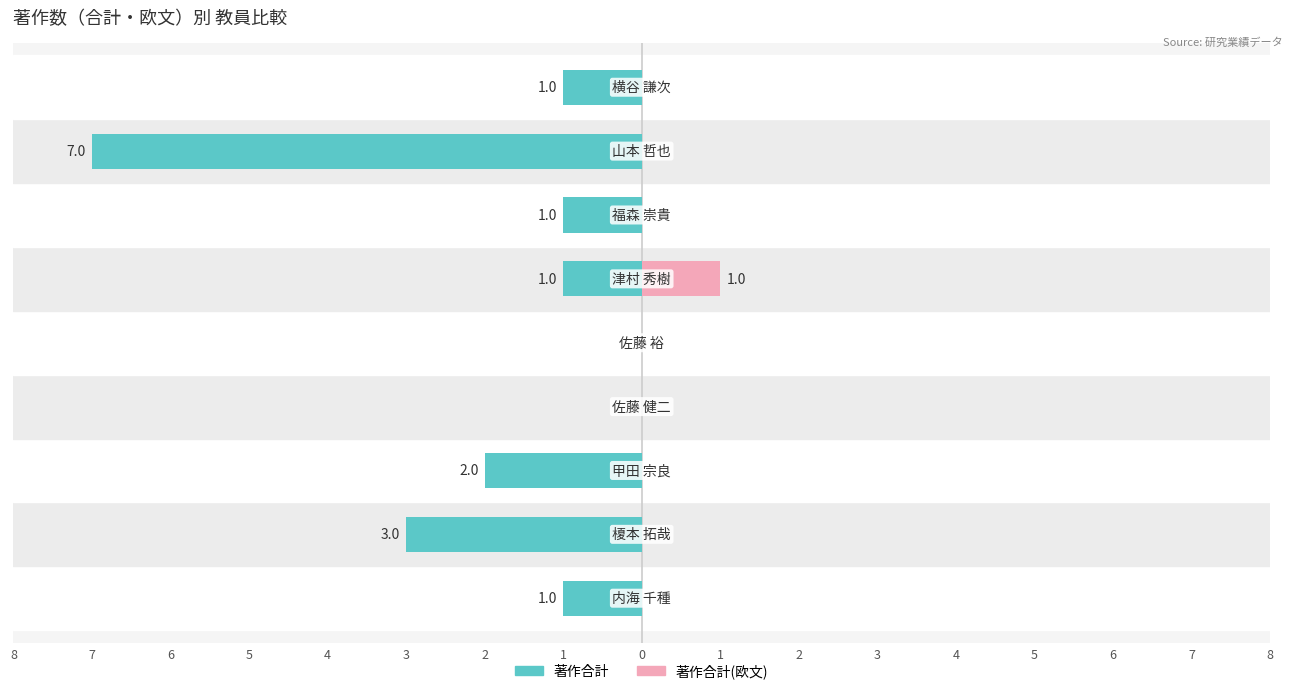

Count the number of data series in this chart.

2